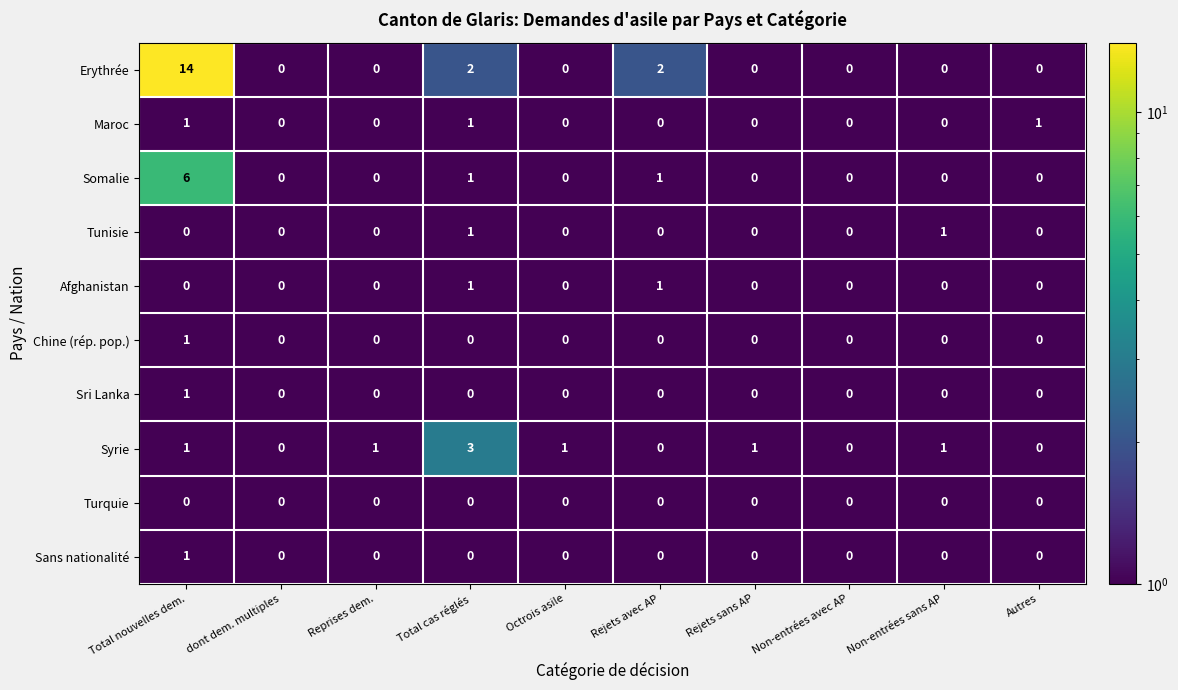

How many Maroc values are between 0 and 1?

10